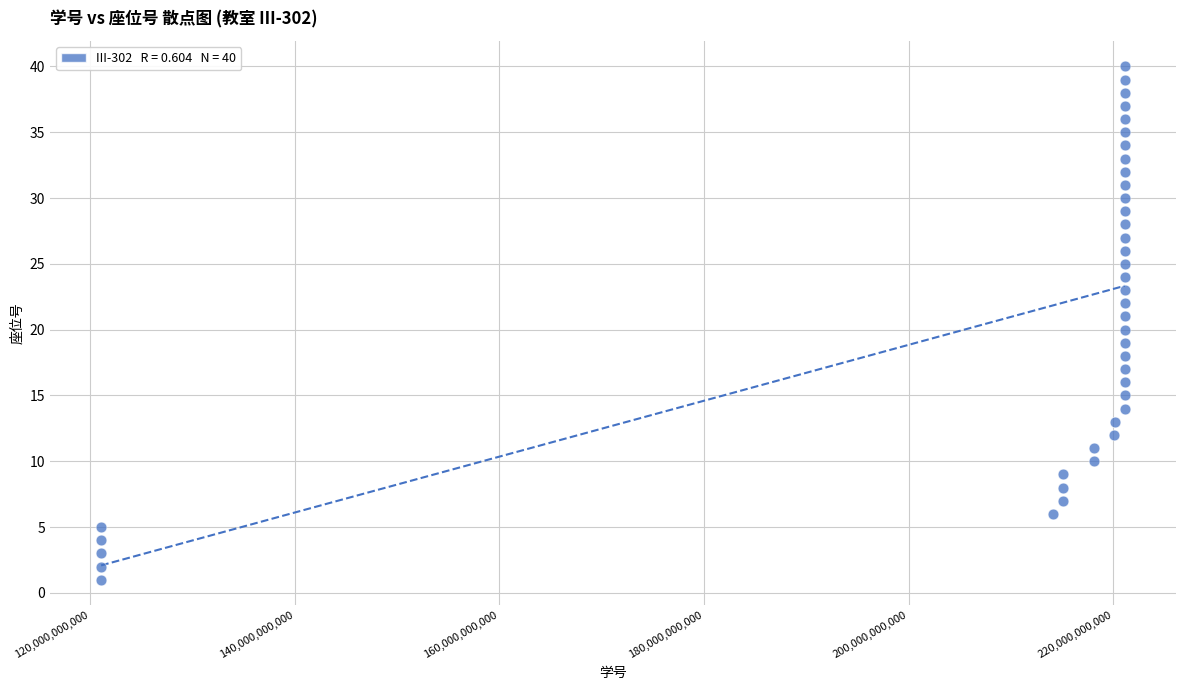

What is the range of Y values (max minus min)?

39